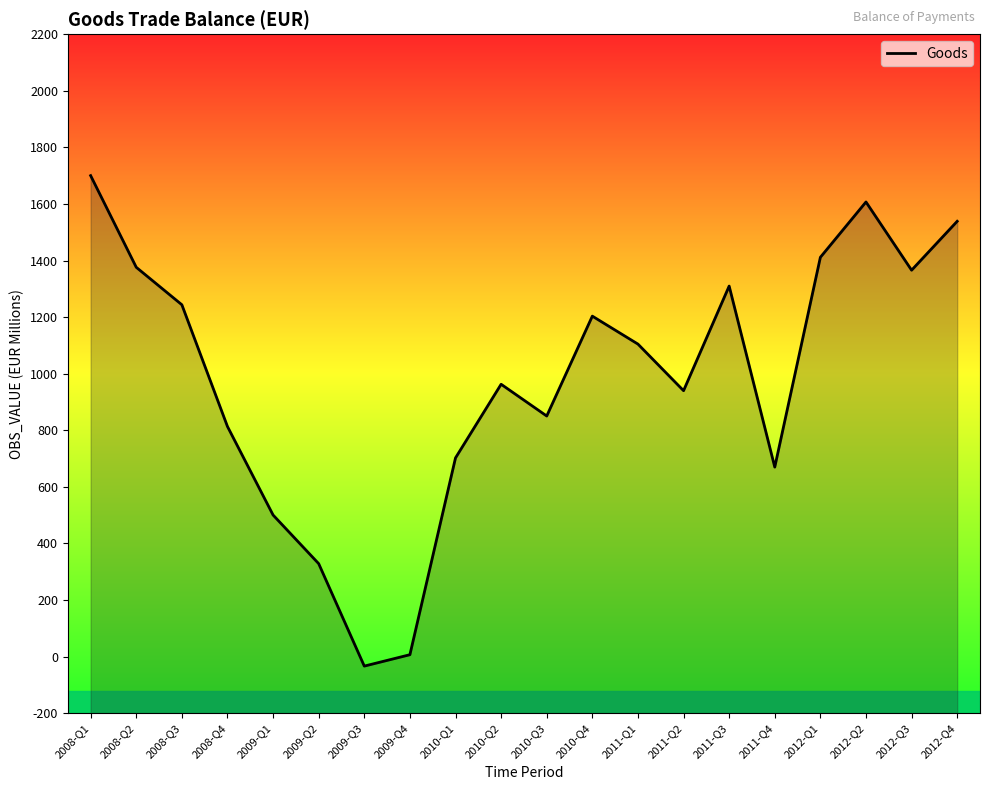

What is the greatest value displayed?

1700.0